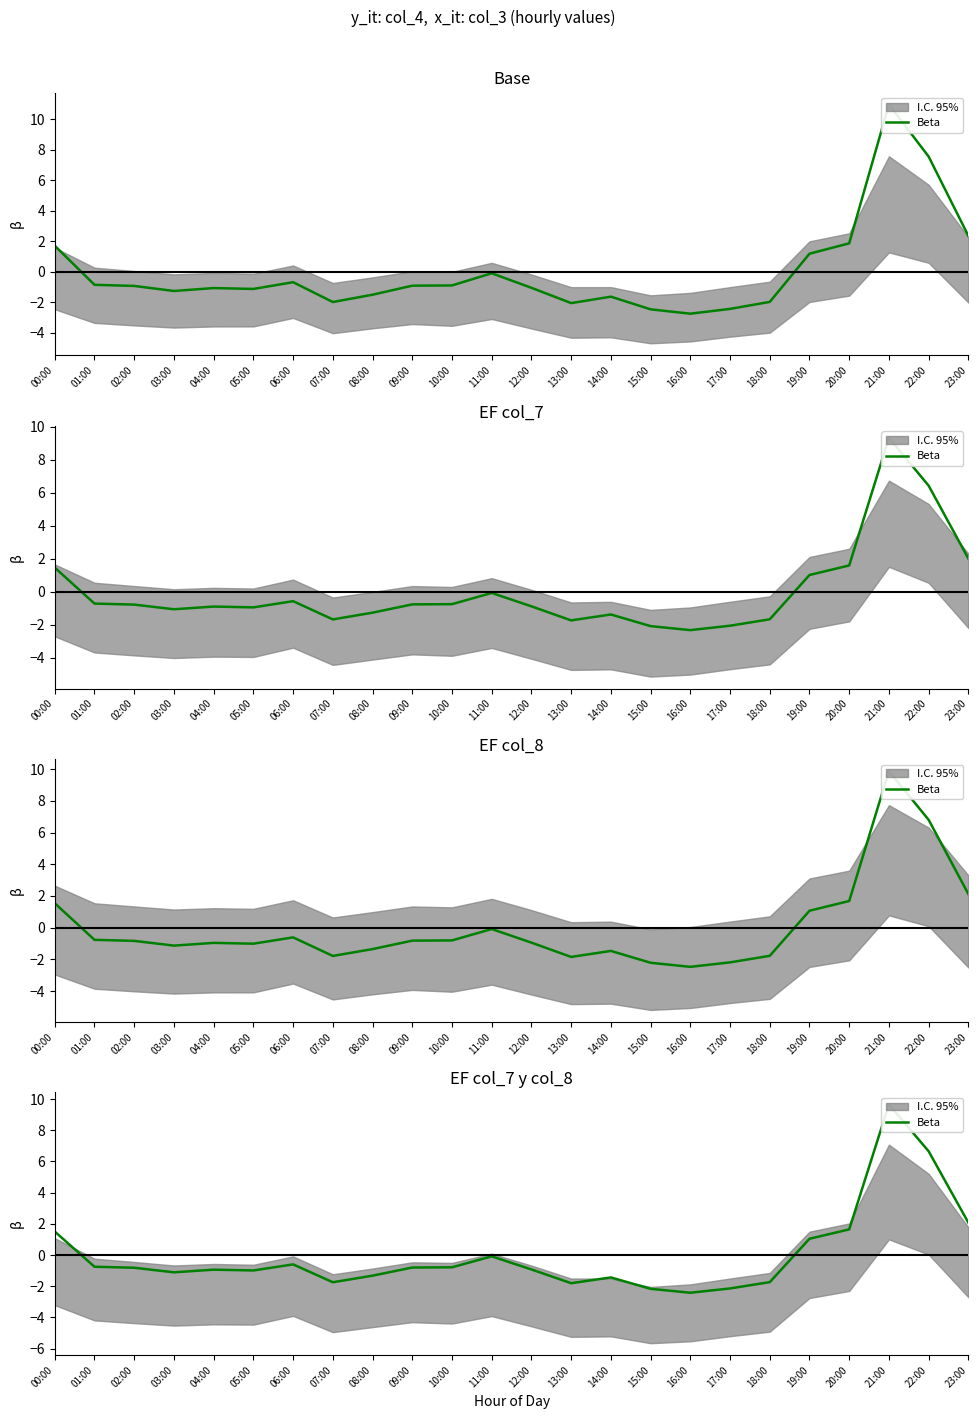

At which category does the data reach its first local valley?

03:00